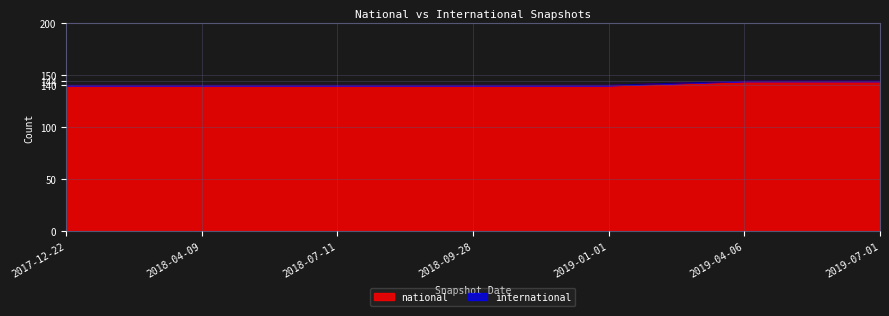

What is the value of the 7th point from the left?

144